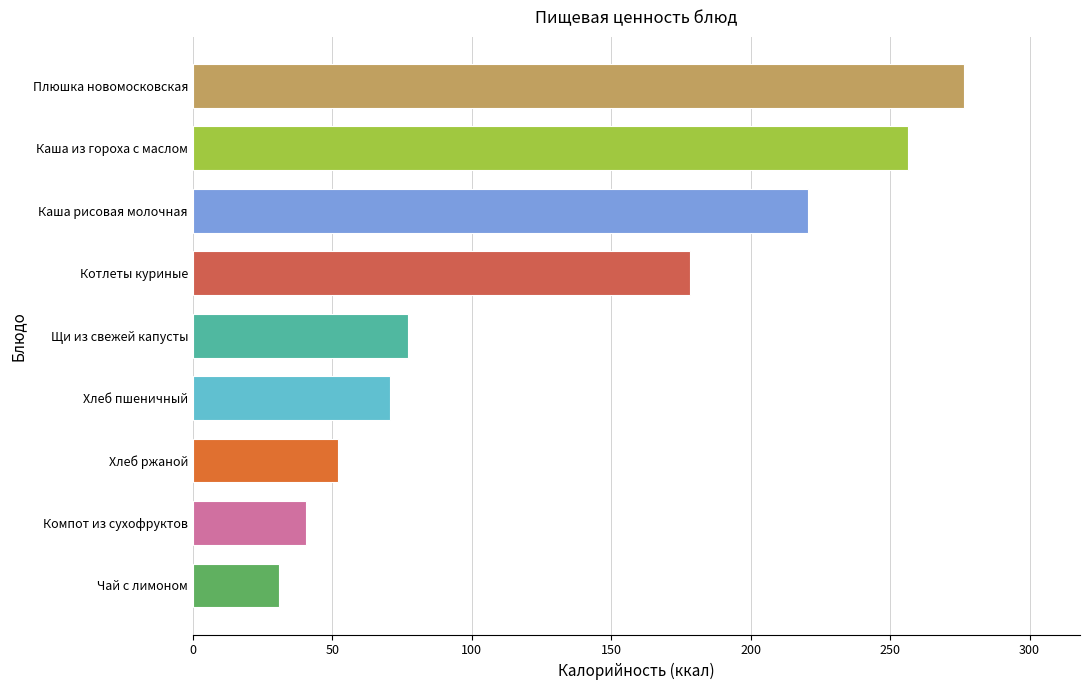

Which category has the lowest value across all series?

Чай с лимоном